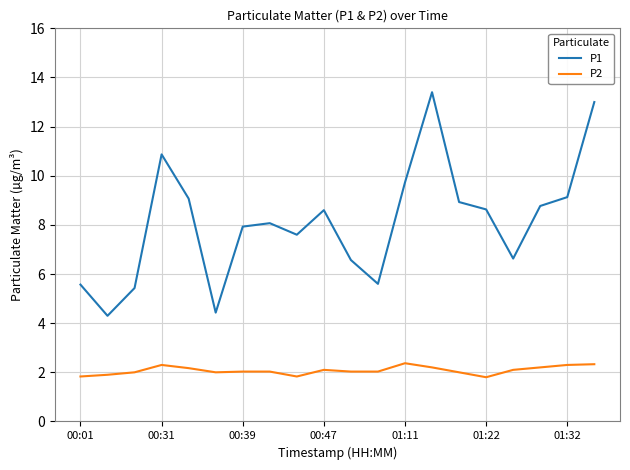

Which series has the largest total across all categories?

P1